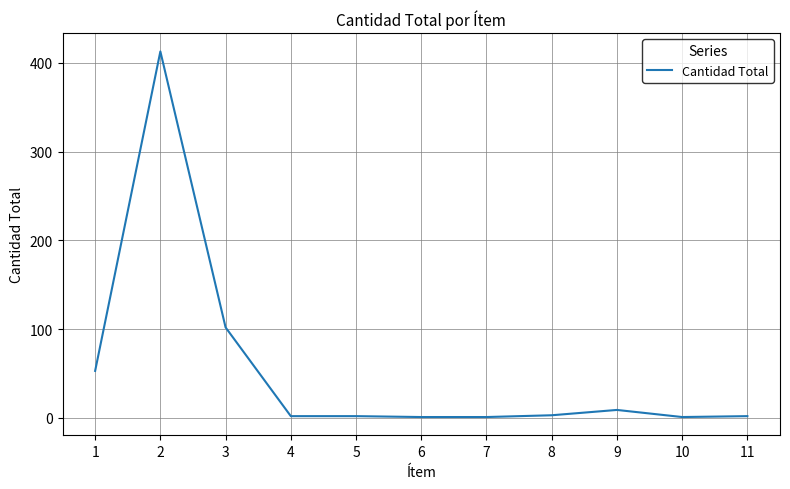

What is the maximum value shown in the chart?

413